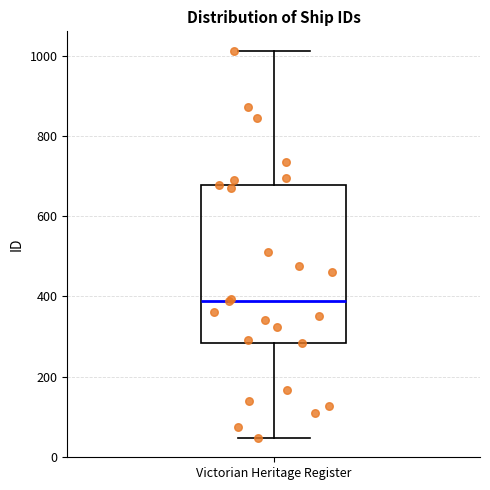

Transcribe this box plot: give where the median line is, the range the box spans, and where the two whiskers end, as read against the y-axis. The values are not printed on the chart, so give them approximately, as read against the axis.

median 380, box 280 to 680, whiskers 40 to 1020